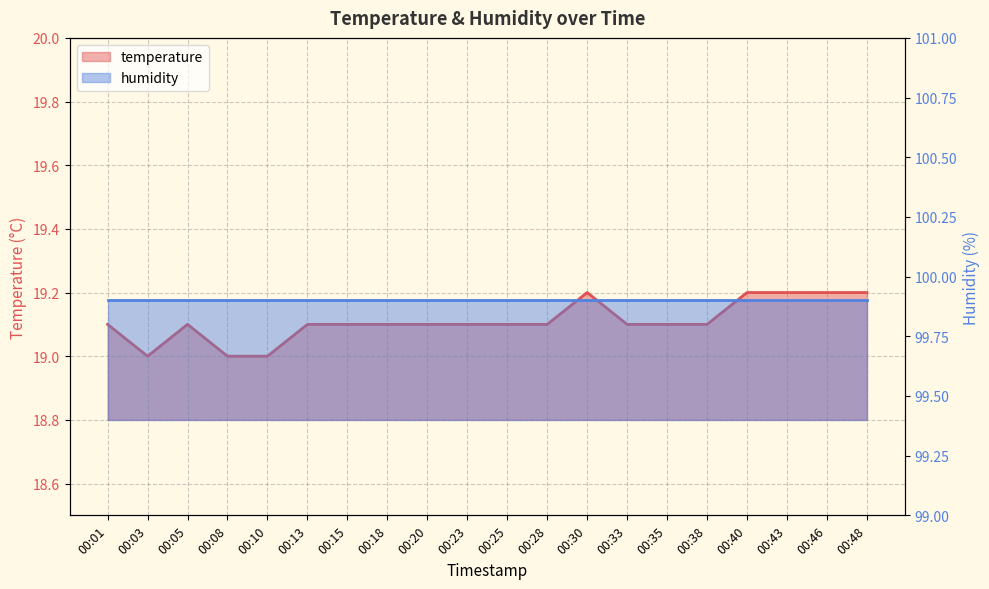

What is the value of the 19th point from the left?

19.2